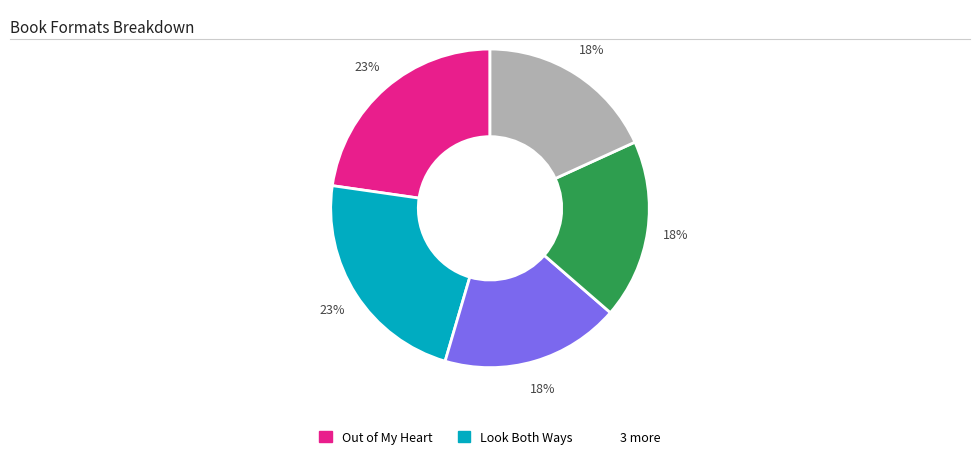

Is there a majority slice in this chart?

No